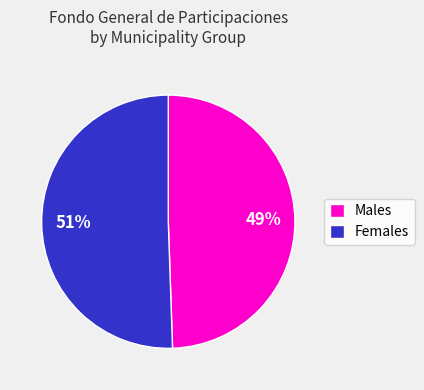

Approximately how many times larger is the value at Males compared to Females?

1.0